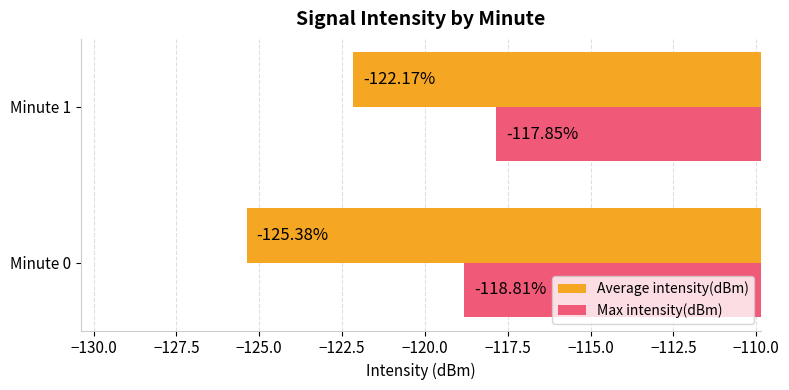

Where is Average intensity(dBm) nearest to the value -123?

Minute 1